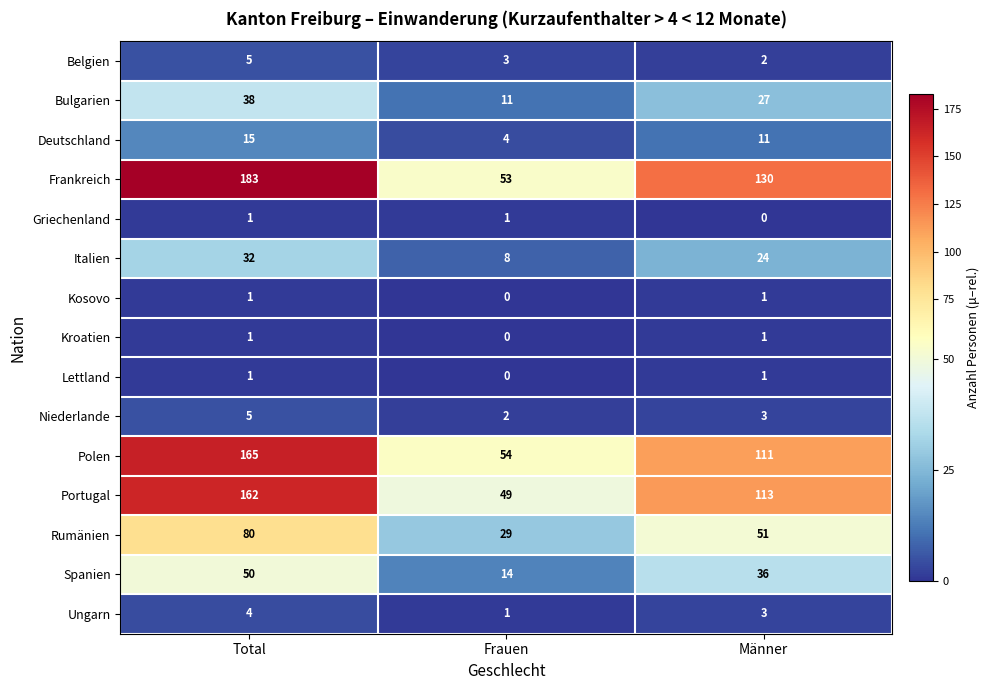

What is the difference between the maximum and minimum values in the Italien series?

24